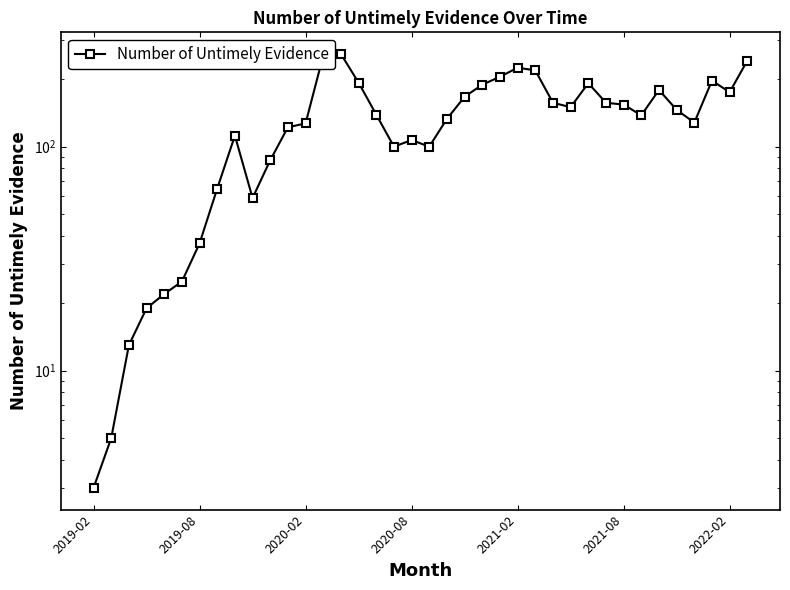

What is the value of the 21st point from the left?

133